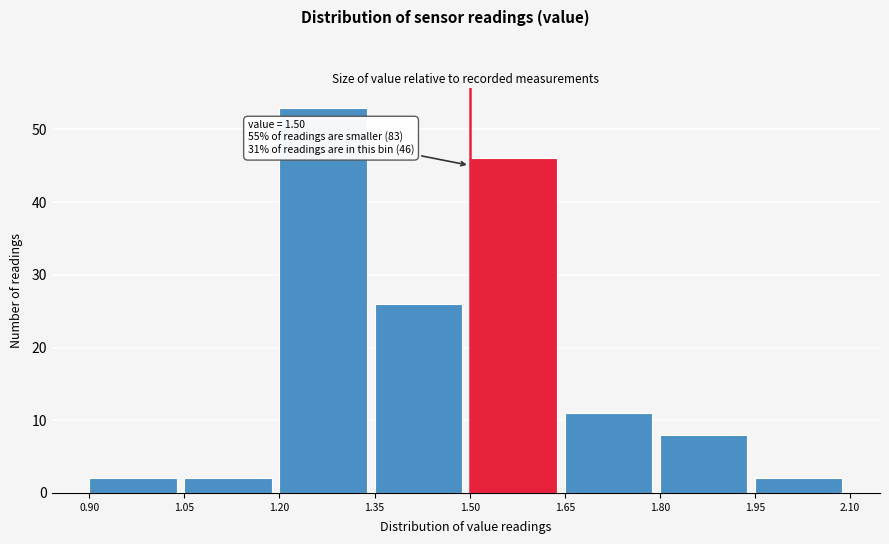

Over which range of the x-axis is the bar tallest?

1.20 to 1.35